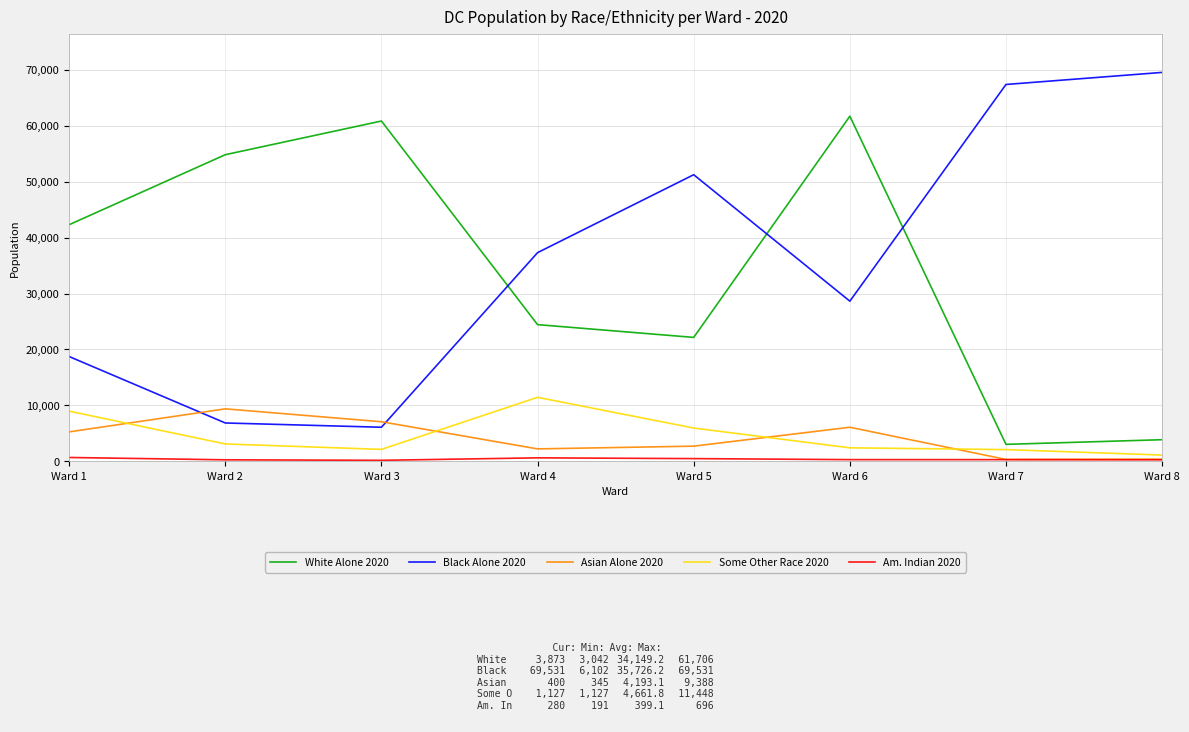

What is the smallest value displayed?

191